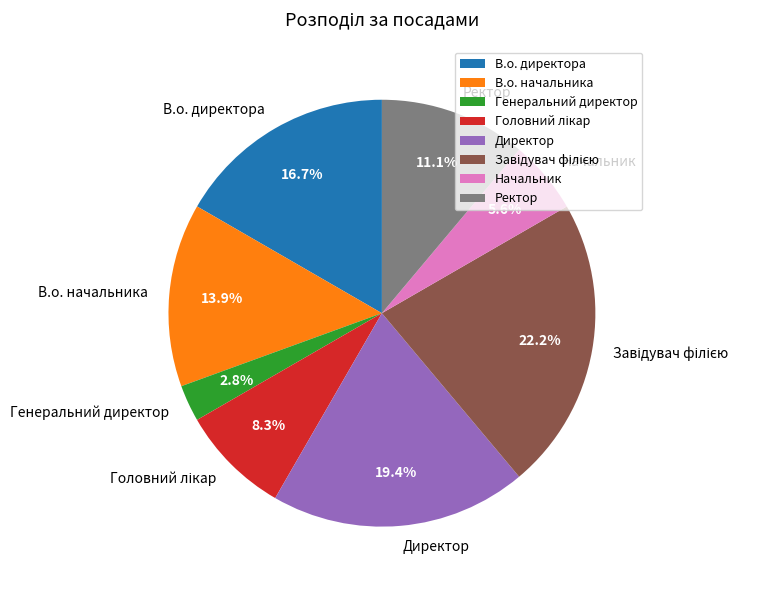

Count the number of slices in the pie.

8